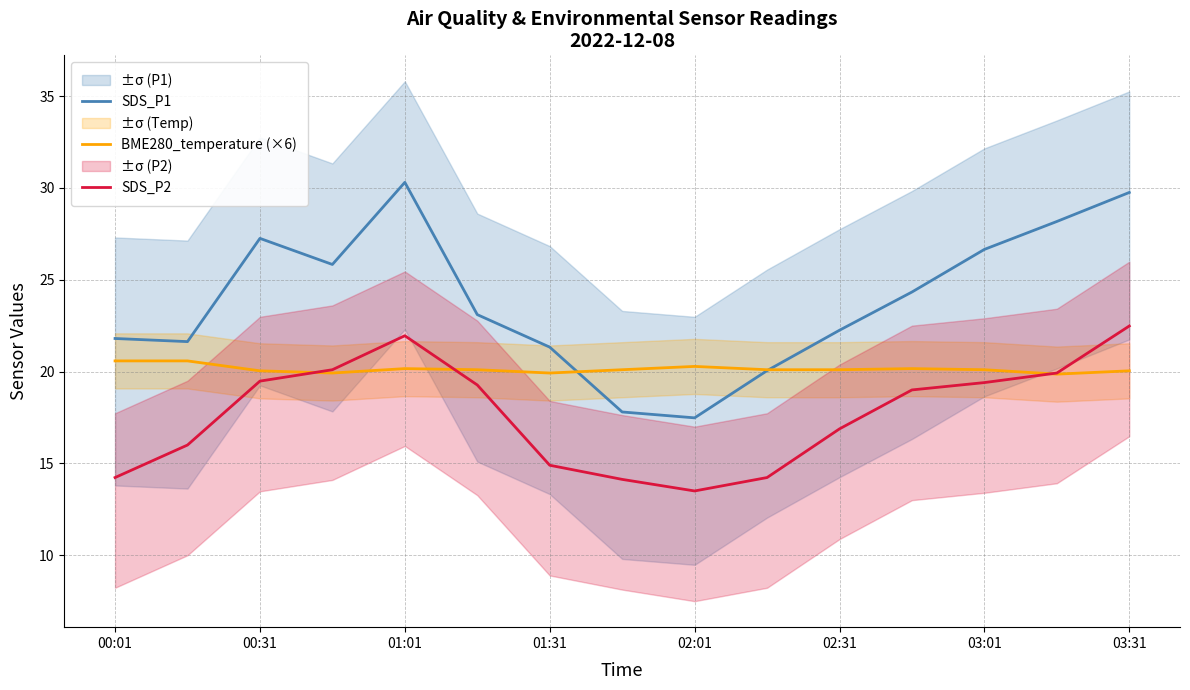

After their last crossing, which series has the higher values: BME280_temperature (×6) or SDS_P2?

SDS_P2